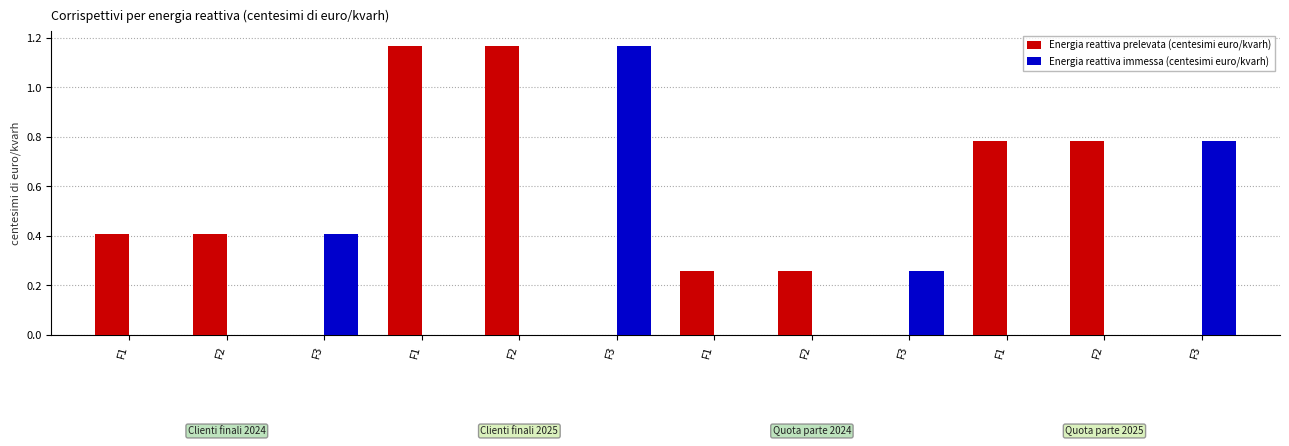

How many groups of bars are there?

12